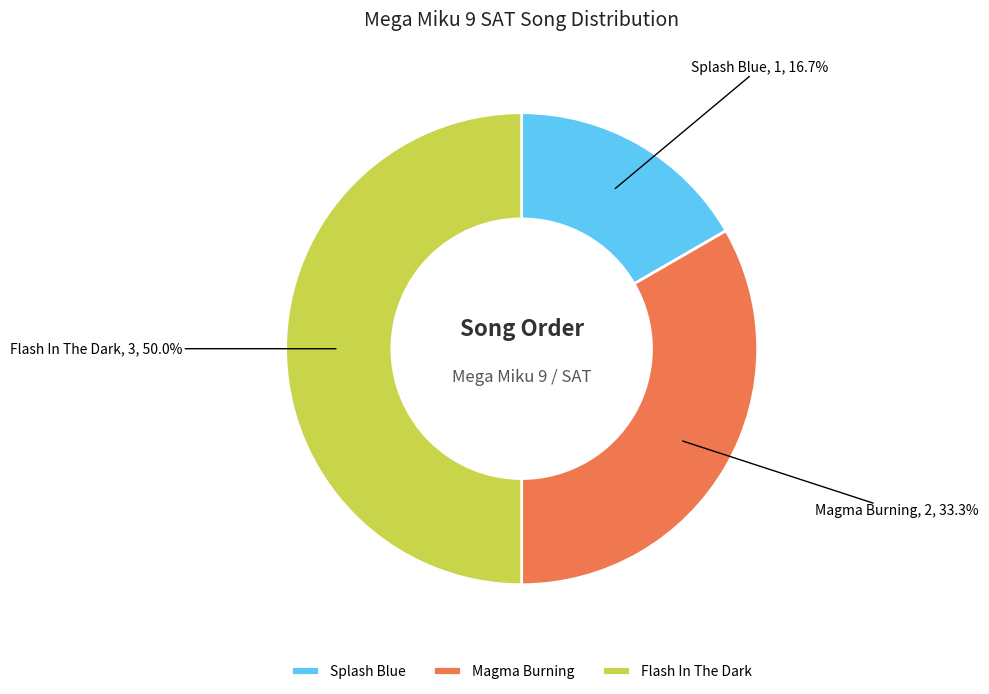

Is Splash Blue the majority of the pie?

No